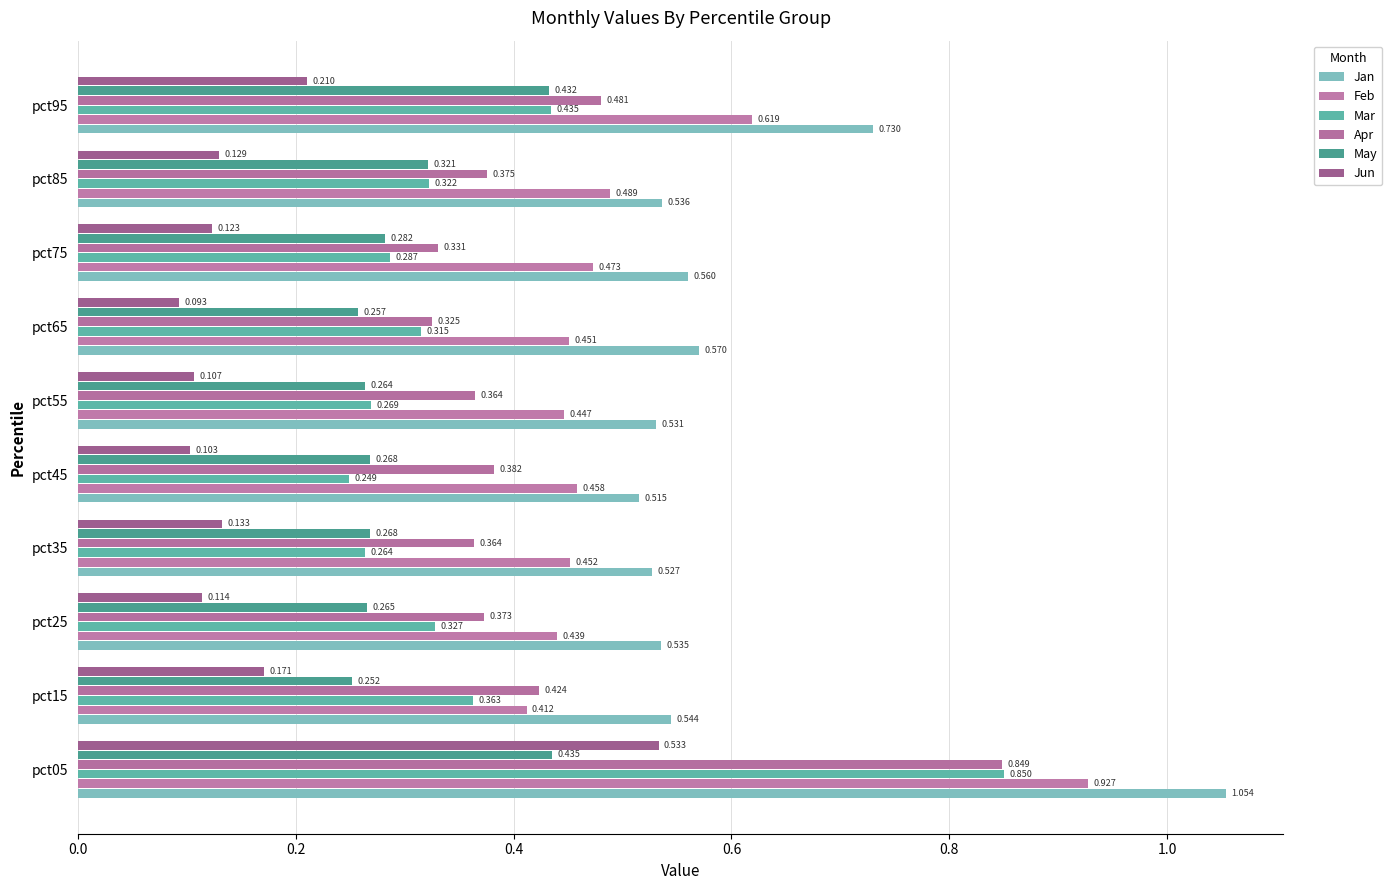

Count the number of categories in the chart.

10